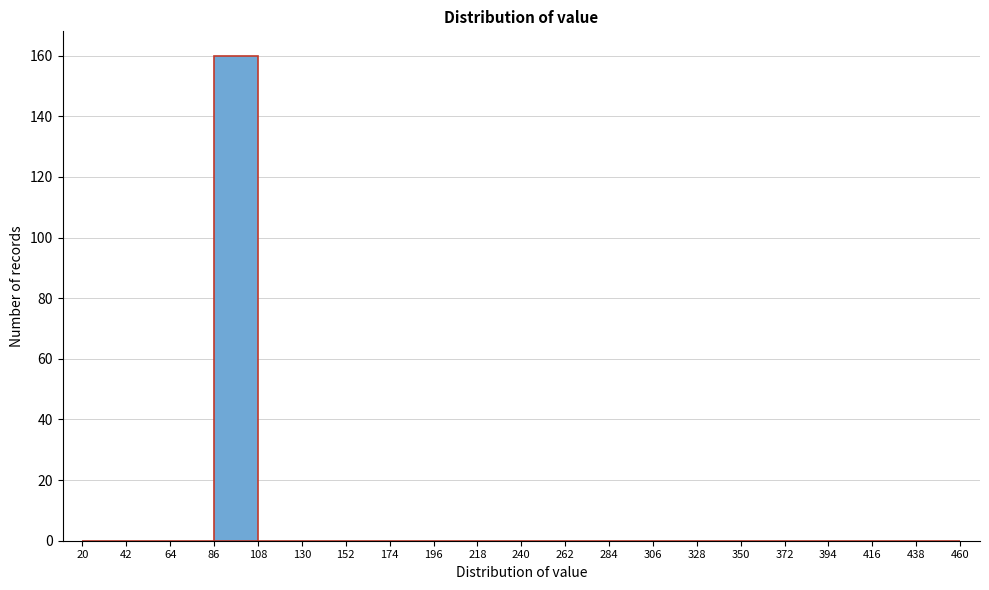

Reading left to right, transcribe this chart: for each bar, give the range it covers on the x-axis and its height. The values are not printed on the chart, so give them approximately, as read against the axis.

20 to 42: 0
42 to 64: 0
64 to 86: 0
86 to 108: 160
108 to 130: 0
130 to 152: 0
152 to 174: 0
174 to 196: 0
196 to 218: 0
218 to 240: 0
240 to 262: 0
262 to 284: 0
284 to 306: 0
306 to 328: 0
328 to 350: 0
350 to 372: 0
372 to 394: 0
394 to 416: 0
416 to 438: 0
438 to 460: 0